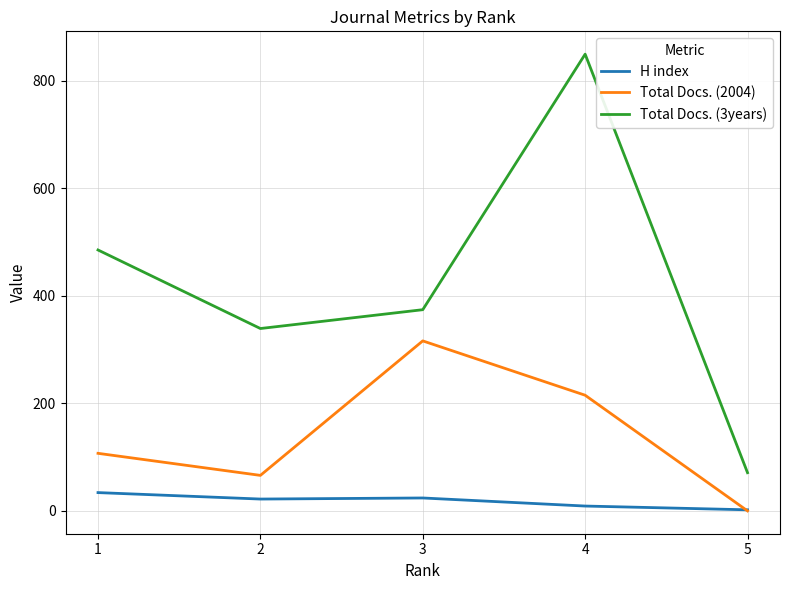

Which series has the largest range (max minus min)?

Total Docs. (3years)